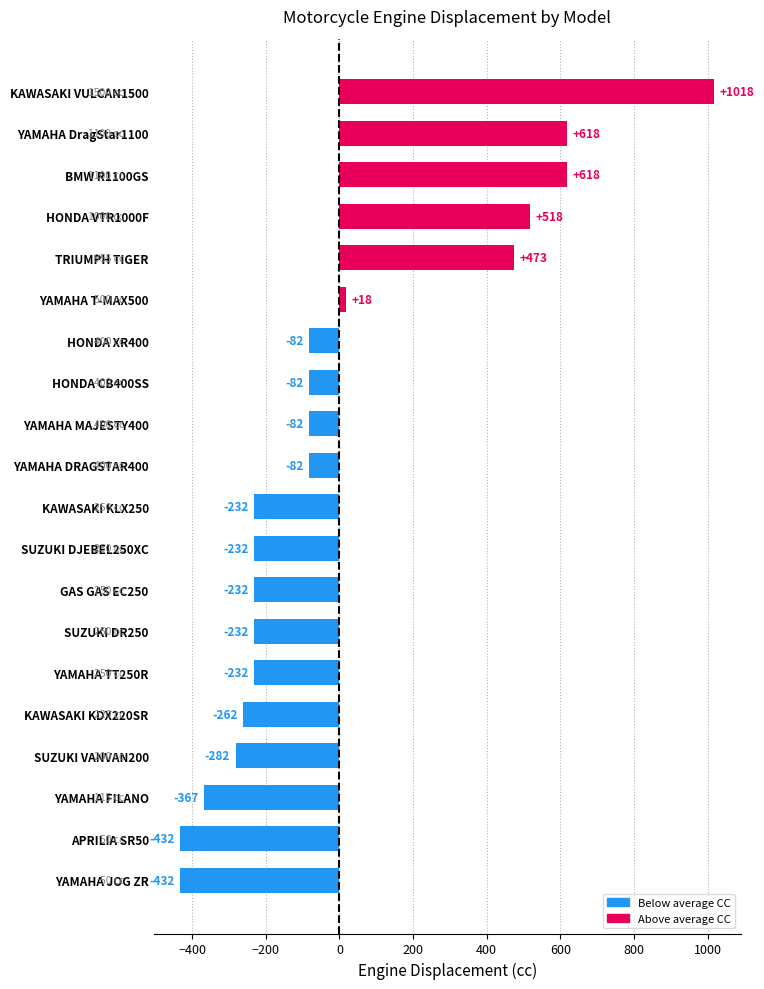

What is the smallest value displayed?

-432